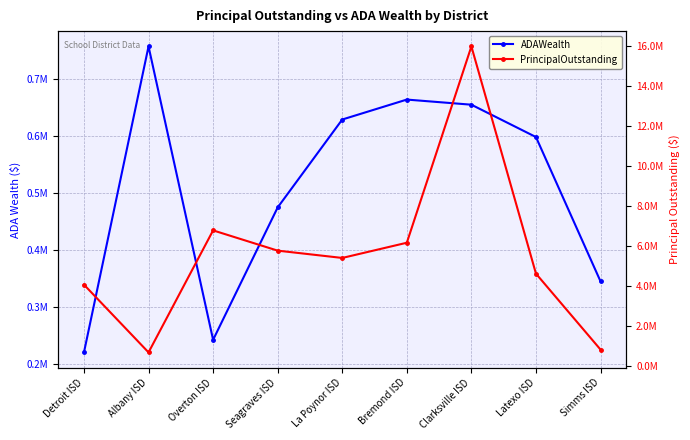

Does the chart display data point markers on the line(s)?

Yes